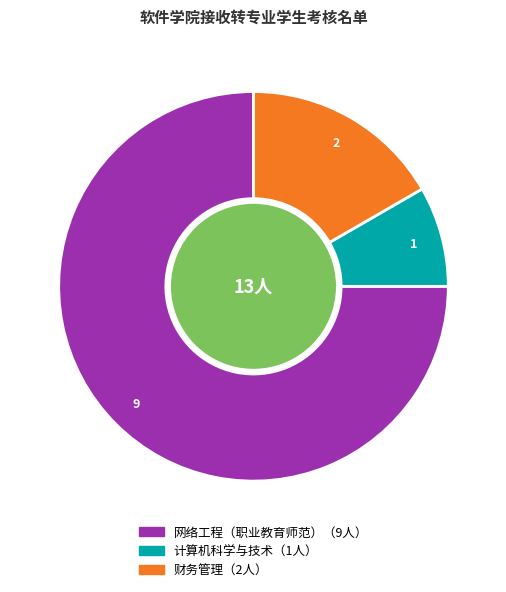

Do 财务管理 and 网络工程（职业教育师范） together represent more than half of the pie?

Yes